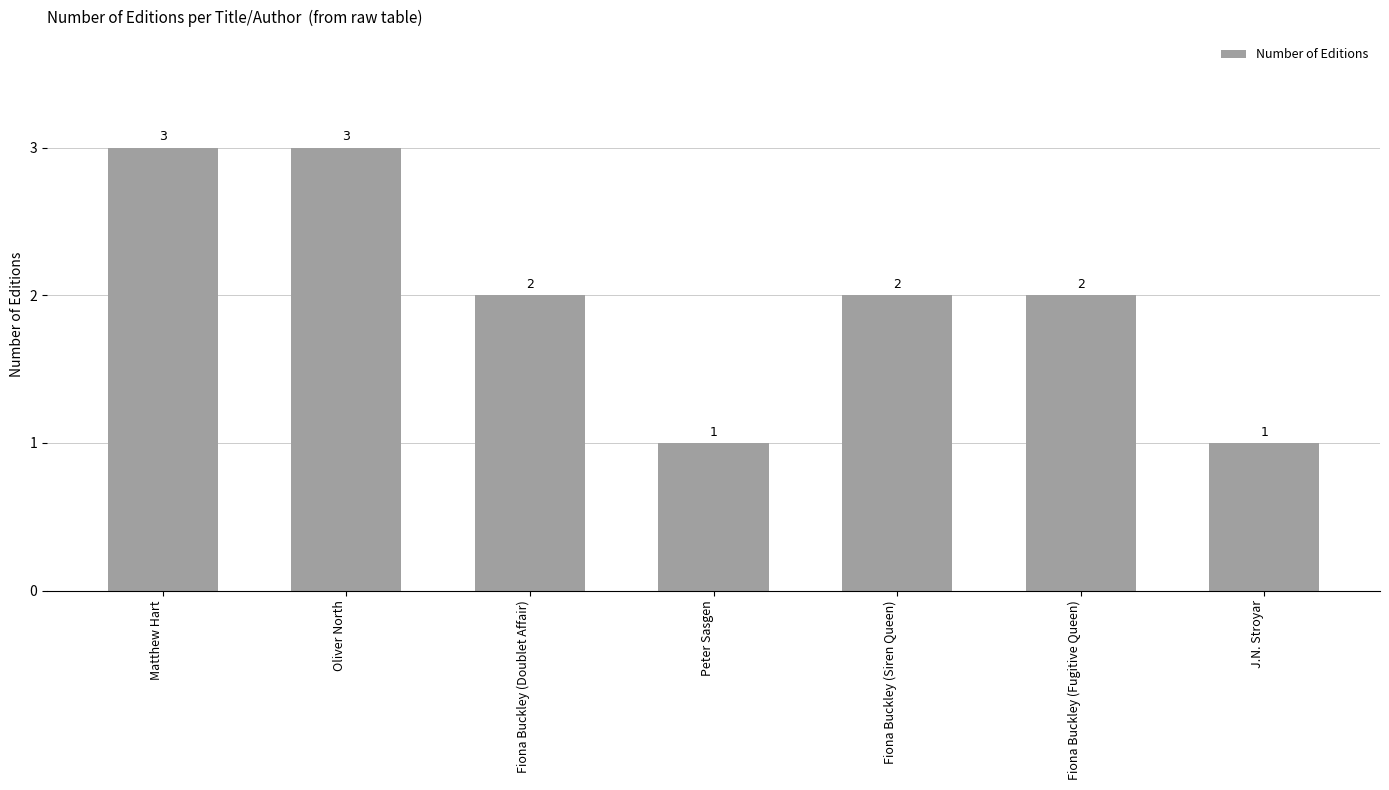

What is the ratio of the value at Oliver North to the value at Fiona Buckley (Doublet Affair)?

1.5